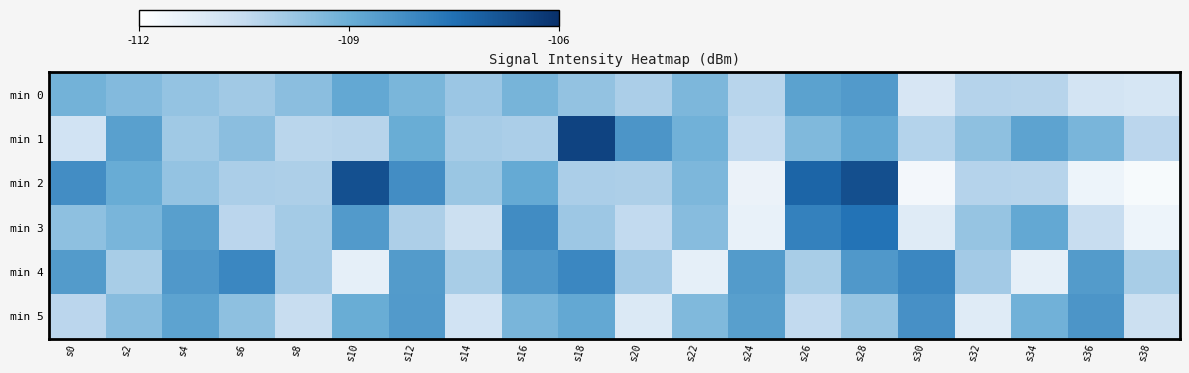

Reading left to right, extract all data points from this chart.

min 0: s0=-109.1	s2=-109.3	s4=-109.6	s6=-109.8	s8=-109.5	s10=-108.9	s12=-109.2	s14=-109.7	s16=-109.2	s18=-109.5	s20=-109.9	s22=-109.3	s24=-110.1	s26=-108.8	s28=-108.6	s30=-110.6	s32=-110.0	s34=-110.0	s36=-110.5	s38=-110.6
min 1: s0=-110.5	s2=-108.7	s4=-109.7	s6=-109.5	s8=-110.1	s10=-110.0	s12=-109.0	s14=-109.8	s16=-109.9	s18=-106.9	s20=-108.5	s22=-109.1	s24=-110.2	s26=-109.3	s28=-108.9	s30=-110.0	s32=-109.5	s34=-108.8	s36=-109.2	s38=-110.1
min 2: s0=-108.3	s2=-109.0	s4=-109.6	s6=-109.9	s8=-109.9	s10=-107.1	s12=-108.3	s14=-109.7	s16=-108.9	s18=-109.9	s20=-109.9	s22=-109.3	s24=-111.1	s26=-107.5	s28=-107.1	s30=-111.2	s32=-110.0	s34=-110.0	s36=-111.1	s38=-111.3
min 3: s0=-109.5	s2=-109.2	s4=-108.7	s6=-110.1	s8=-109.8	s10=-108.6	s12=-109.9	s14=-110.4	s16=-108.3	s18=-109.7	s20=-110.2	s22=-109.4	s24=-111.0	s26=-108.1	s28=-107.8	s30=-110.8	s32=-109.6	s34=-108.9	s36=-110.3	s38=-111.1
min 4: s0=-108.6	s2=-109.8	s4=-108.6	s6=-108.2	s8=-109.8	s10=-110.9	s12=-108.6	s14=-109.8	s16=-108.6	s18=-108.2	s20=-109.8	s22=-110.9	s24=-108.6	s26=-109.8	s28=-108.6	s30=-108.2	s32=-109.8	s34=-110.9	s36=-108.6	s38=-109.8
min 5: s0=-110.1	s2=-109.4	s4=-108.8	s6=-109.5	s8=-110.3	s10=-109.0	s12=-108.6	s14=-110.5	s16=-109.2	s18=-108.9	s20=-110.7	s22=-109.3	s24=-108.7	s26=-110.2	s28=-109.6	s30=-108.4	s32=-110.8	s34=-109.1	s36=-108.5	s38=-110.4